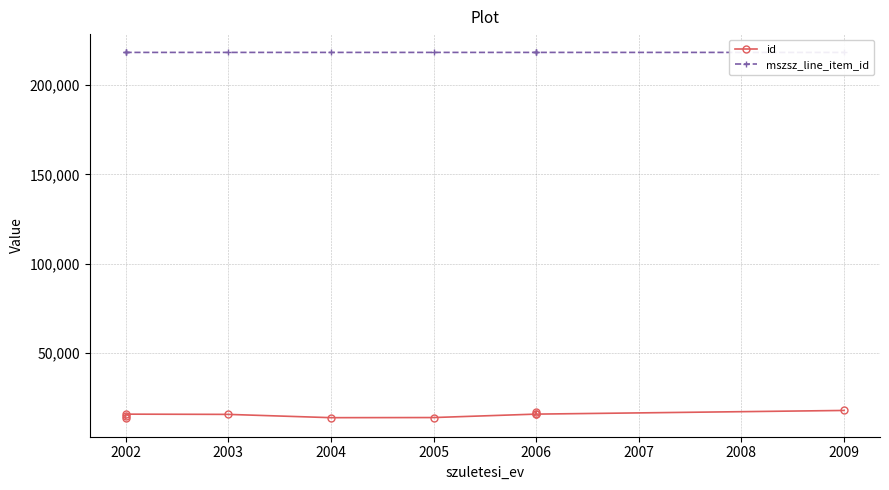

What is the spread (max minus min) of values at 2004?

204694